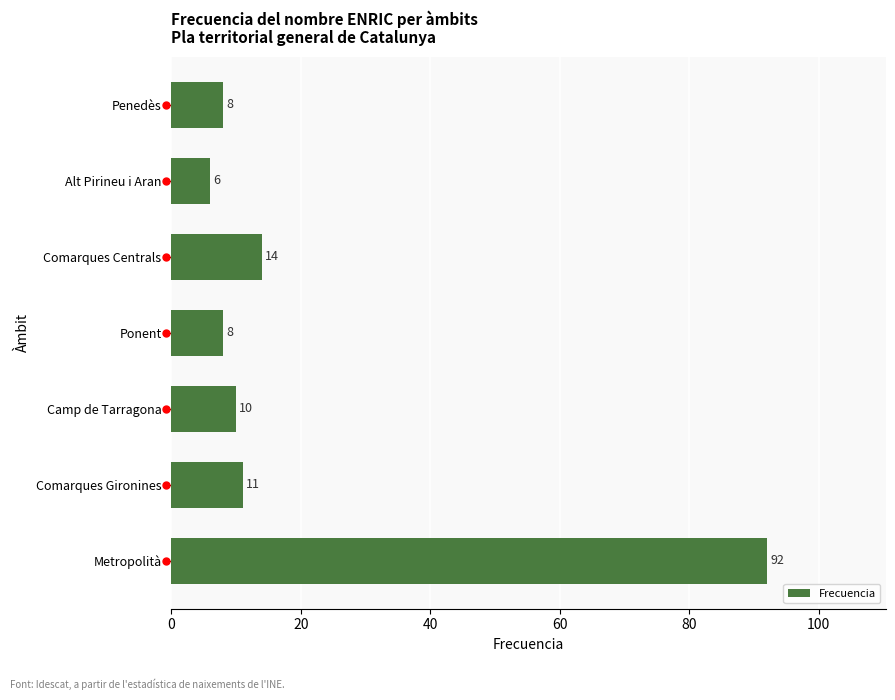

What is the difference between the values at Metropolità and Comarques Centrals?

78